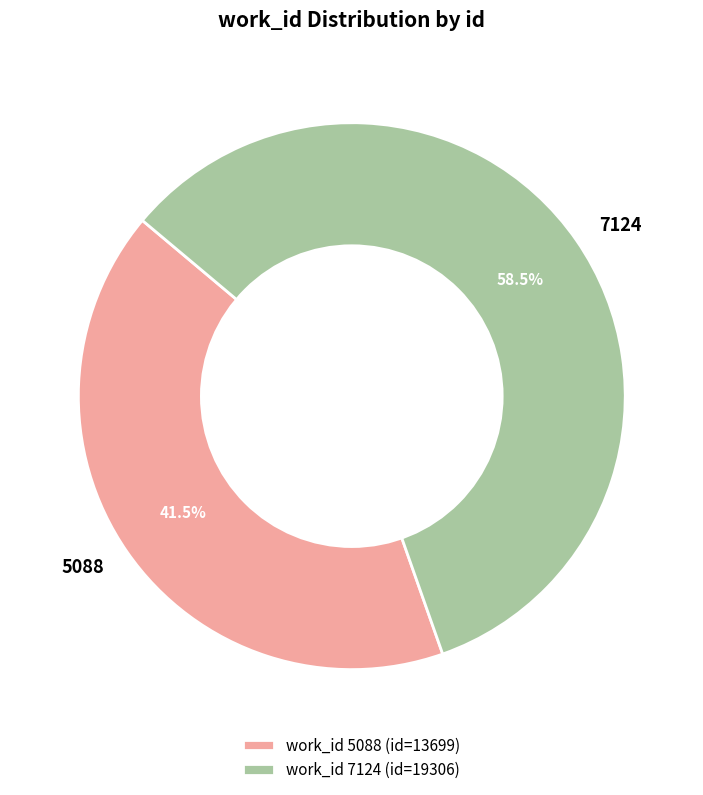

How many segments does this pie chart have?

2